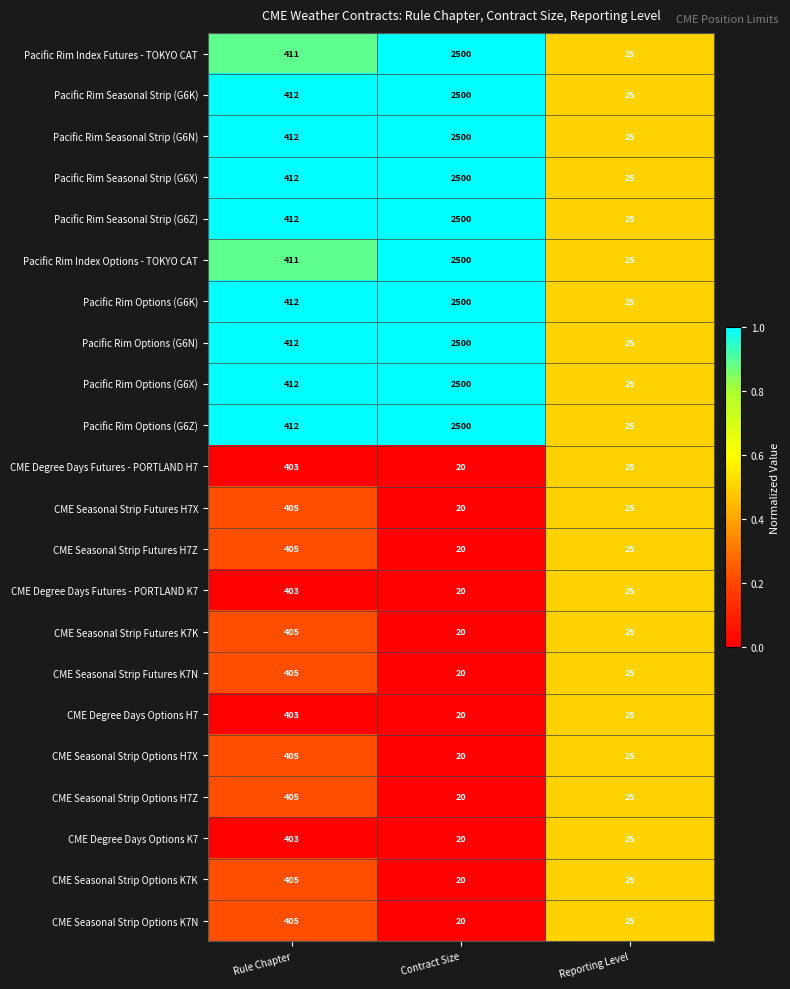

List the labels in order of Pacific Rim Options (G6X) value, smallest first.

Reporting Level, Rule Chapter, Contract Size